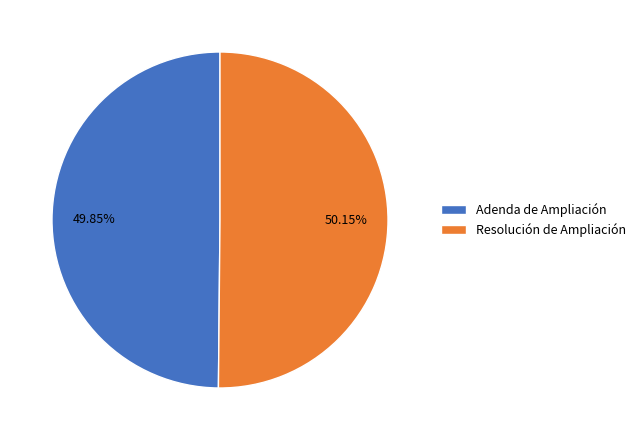

Is the sum of Resolución de Ampliación and Adenda de Ampliación greater than half?

Yes